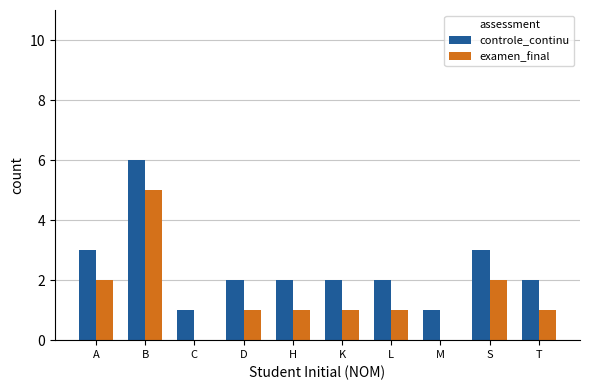

Count the number of categories in the chart.

10